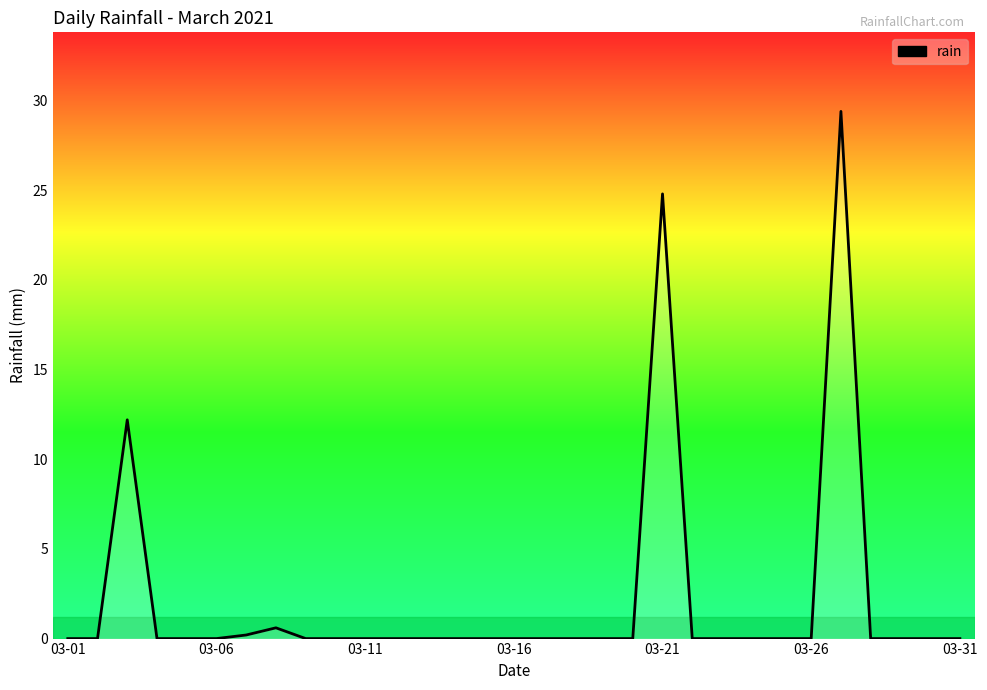

What is the difference between the maximum and minimum values?

29.4